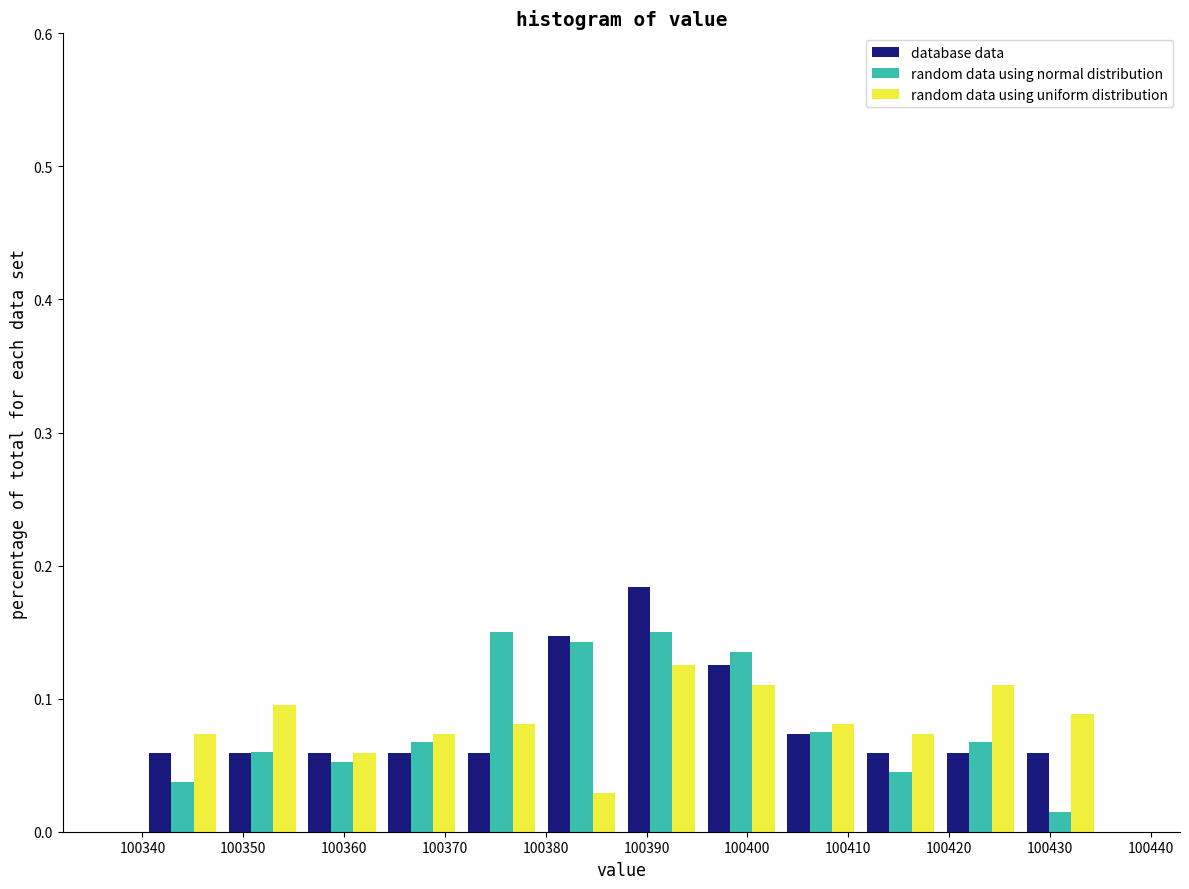

Reading left to right, list every range on the x-axis with the height of the bar of each series over it. Neither the bar edges nor the heights are printed on the chart, so give them approximately, as read against the axes.

100340 to 100348: database data=0.06	random data using normal distribution=0.04	random data using uniform distribution=0.07
100348 to 100356: database data=0.06	random data using normal distribution=0.06	random data using uniform distribution=0.10
100356 to 100364: database data=0.06	random data using normal distribution=0.05	random data using uniform distribution=0.06
100364 to 100372: database data=0.06	random data using normal distribution=0.07	random data using uniform distribution=0.07
100372 to 100380: database data=0.06	random data using normal distribution=0.15	random data using uniform distribution=0.08
100380 to 100388: database data=0.15	random data using normal distribution=0.14	random data using uniform distribution=0.03
100388 to 100395: database data=0.18	random data using normal distribution=0.15	random data using uniform distribution=0.13
100395 to 100403: database data=0.13	random data using normal distribution=0.14	random data using uniform distribution=0.11
100403 to 100411: database data=0.07	random data using normal distribution=0.08	random data using uniform distribution=0.08
100411 to 100419: database data=0.06	random data using normal distribution=0.05	random data using uniform distribution=0.07
100419 to 100427: database data=0.06	random data using normal distribution=0.07	random data using uniform distribution=0.11
100427 to 100435: database data=0.06	random data using normal distribution=0.02	random data using uniform distribution=0.09